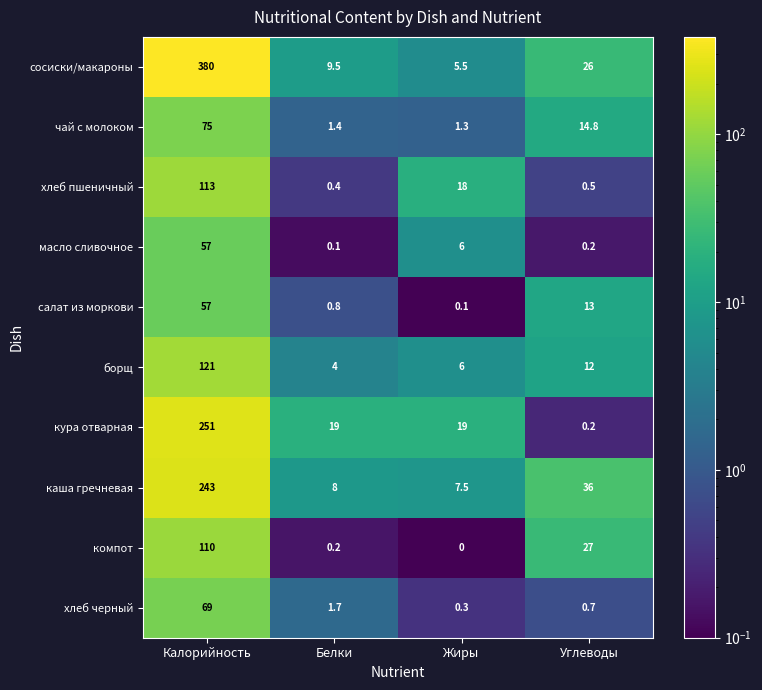

Between Калорийность and Жиры, which series saw the biggest shift?

сосиски/макароны